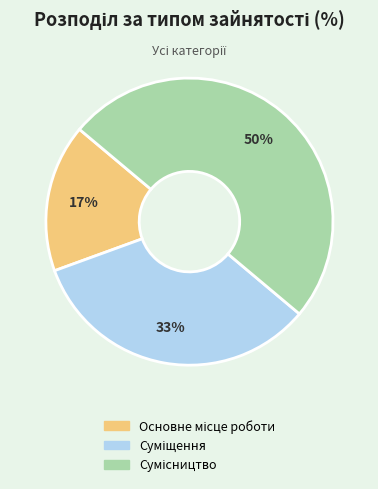

To the nearest percent, what is the average slice percentage?

33%